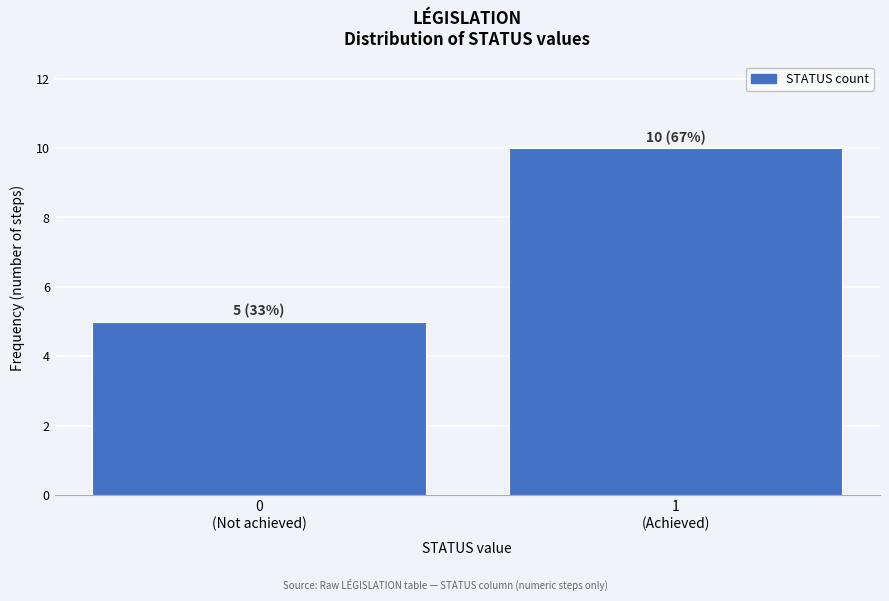

Reading left to right, transcribe all the data shown in this chart.

5	10